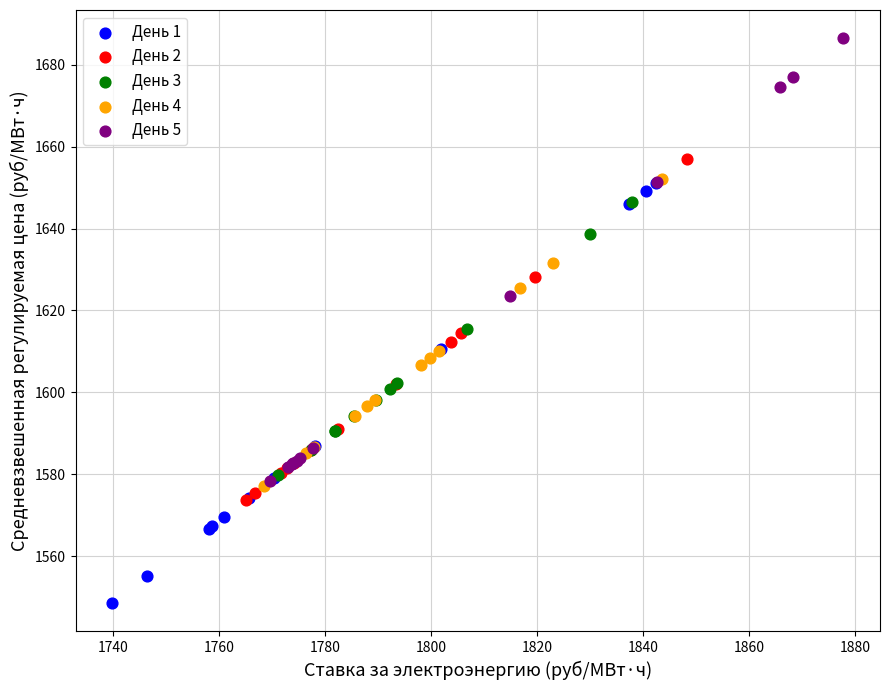

Which series contains the highest Y value?

День 5